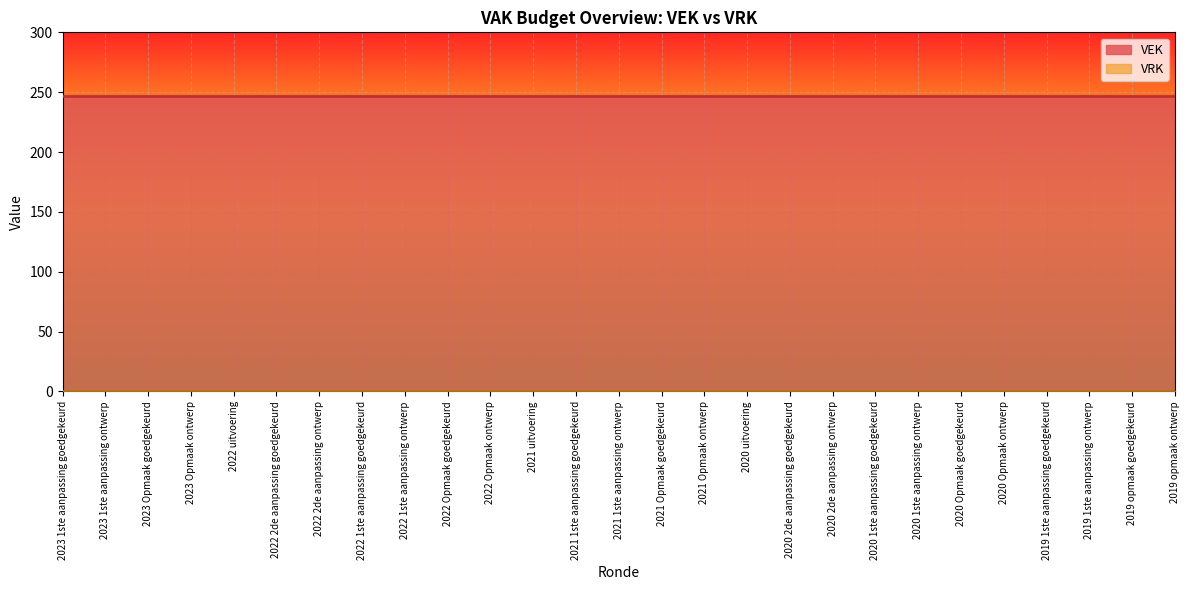

The VEK series shows 383 at 2019 1ste aanpassing goedgekeurd. True or false?

False